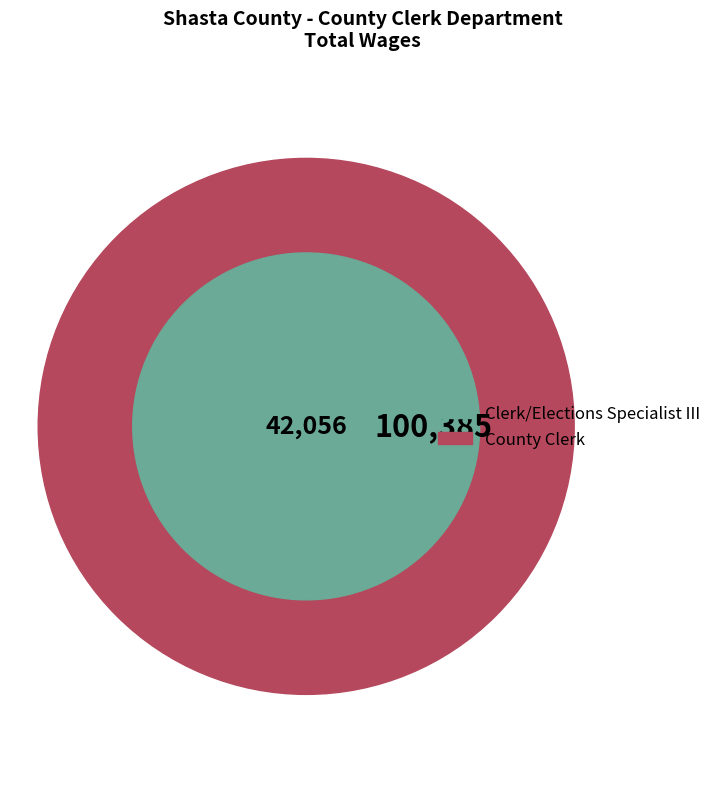

Rank the categories by value from lowest to highest.

Clerk/Elections Specialist III, County Clerk